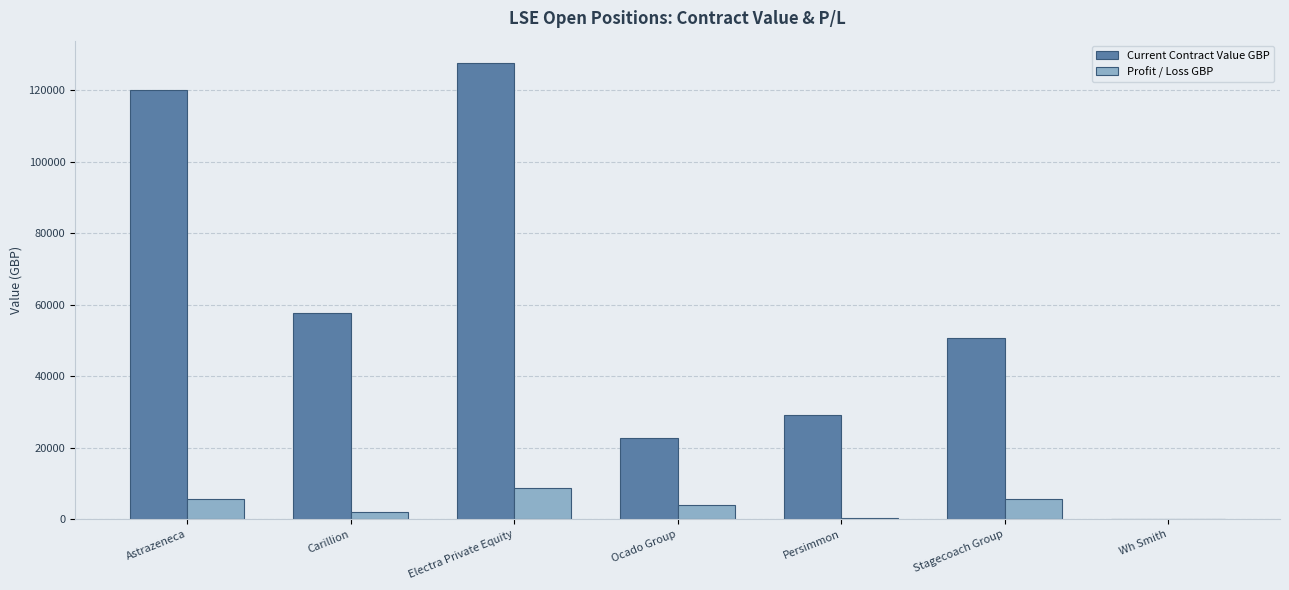

Read the Current Contract Value GBP value at Ocado Group.

22727.5